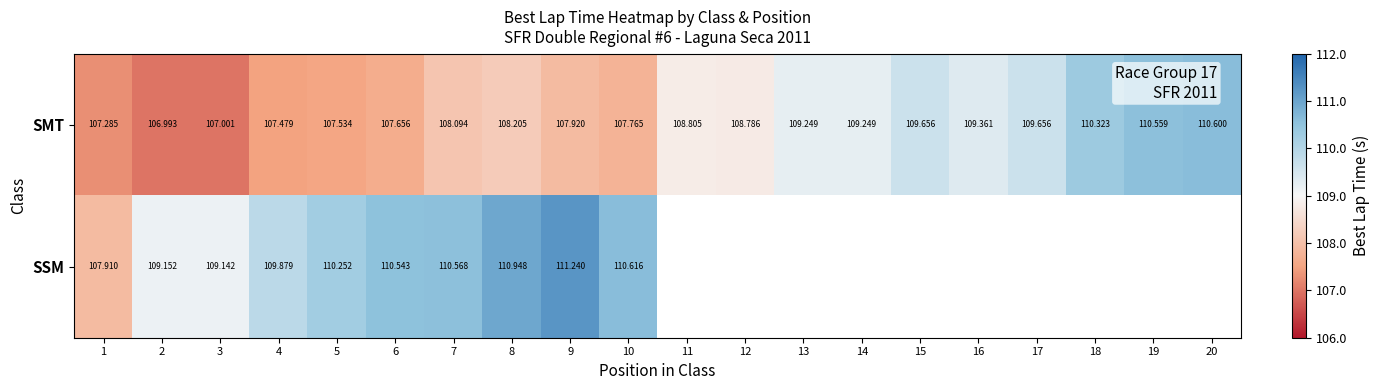

Where does the SMT series first go above 108?

7